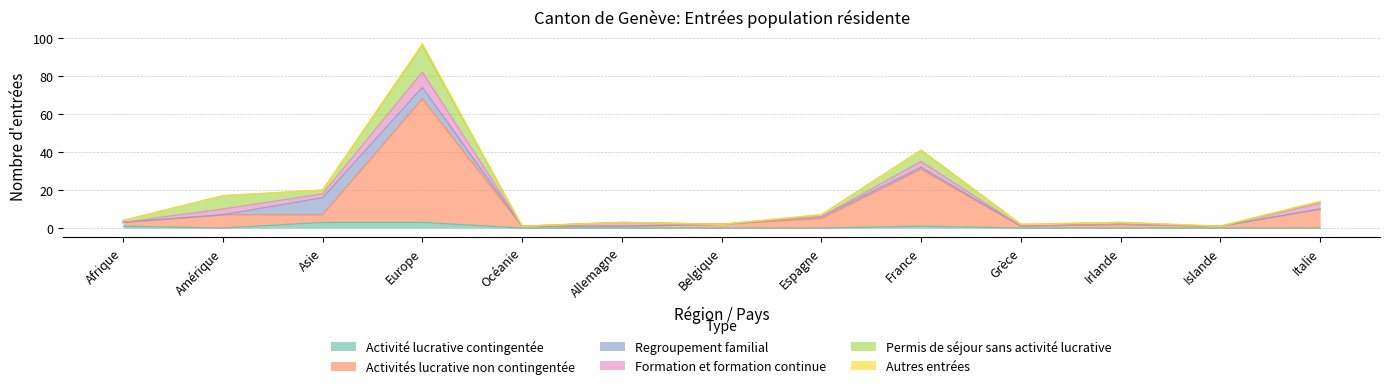

What is the value of the Activités lucrative non contingentée point at the 4th from the left?

65